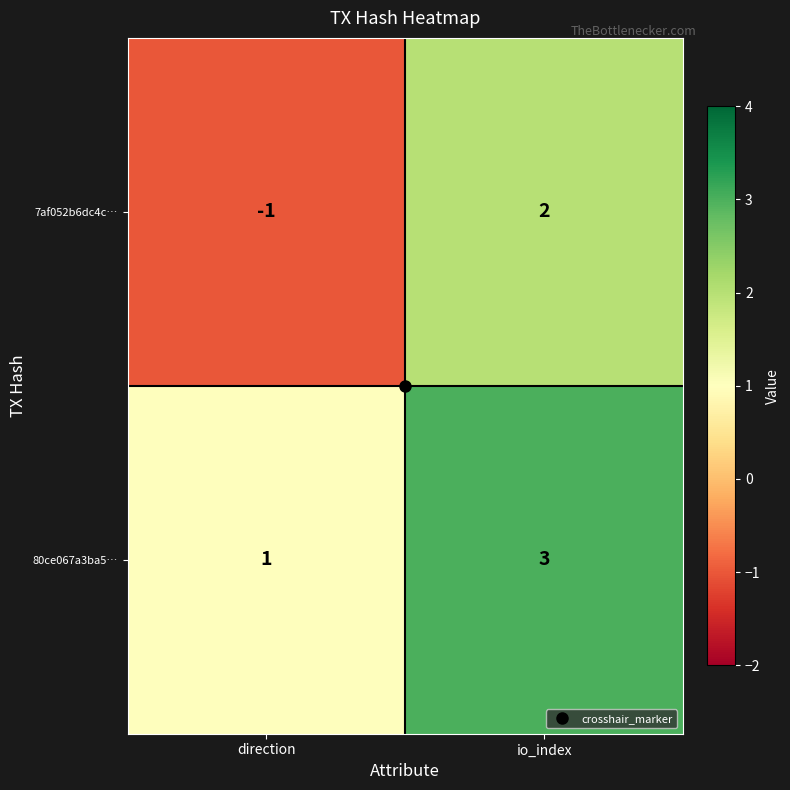

What is the sum of the 80ce067a3ba5… values at io_index and direction?

4